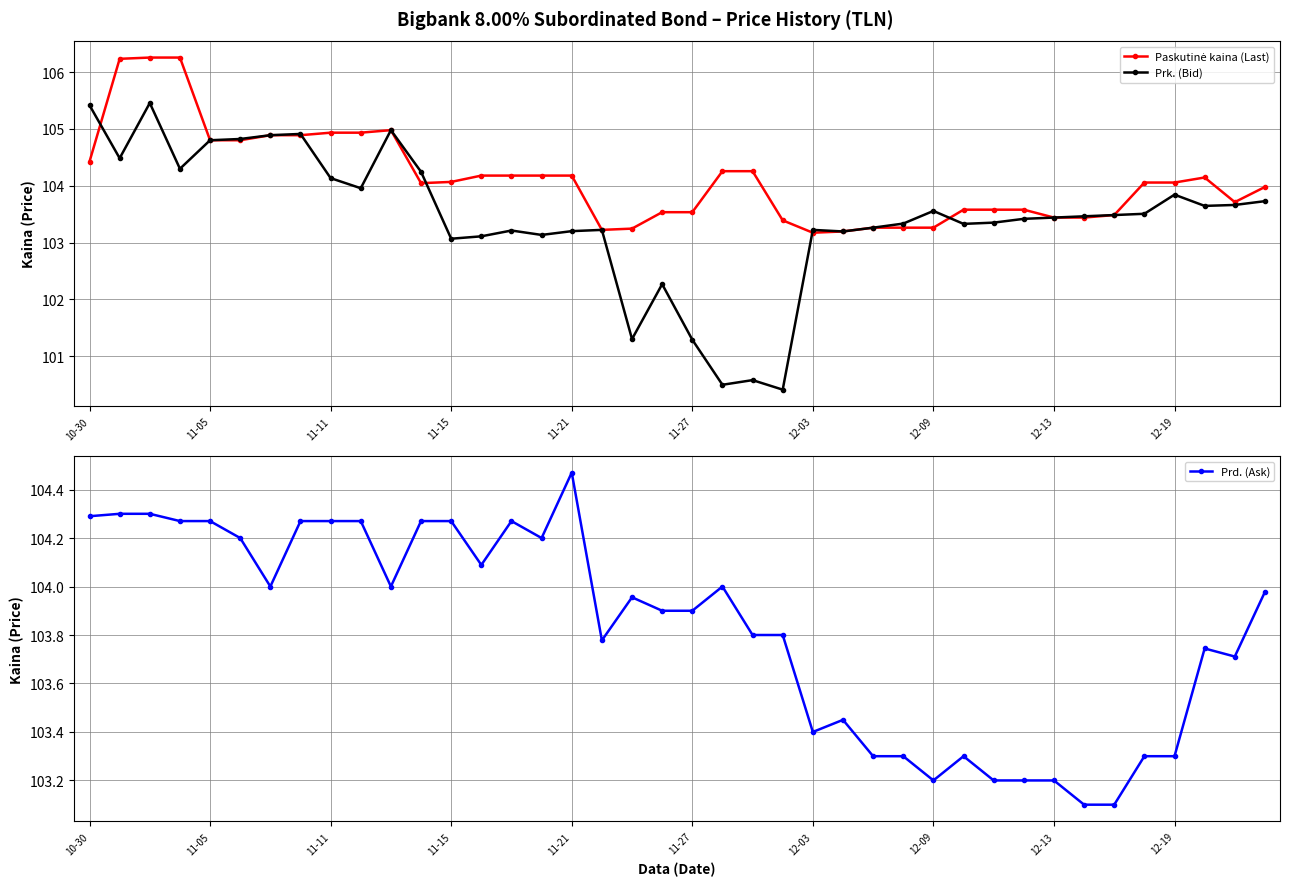

What is the smallest value displayed?

100.4